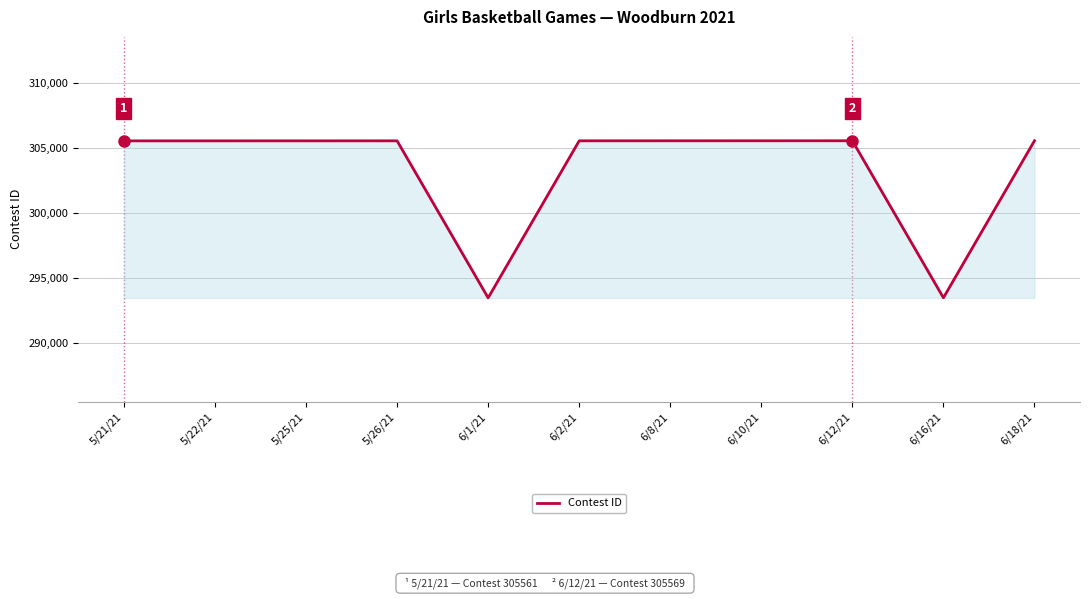

The value at 6/10/21 is 305568. True or false?

True